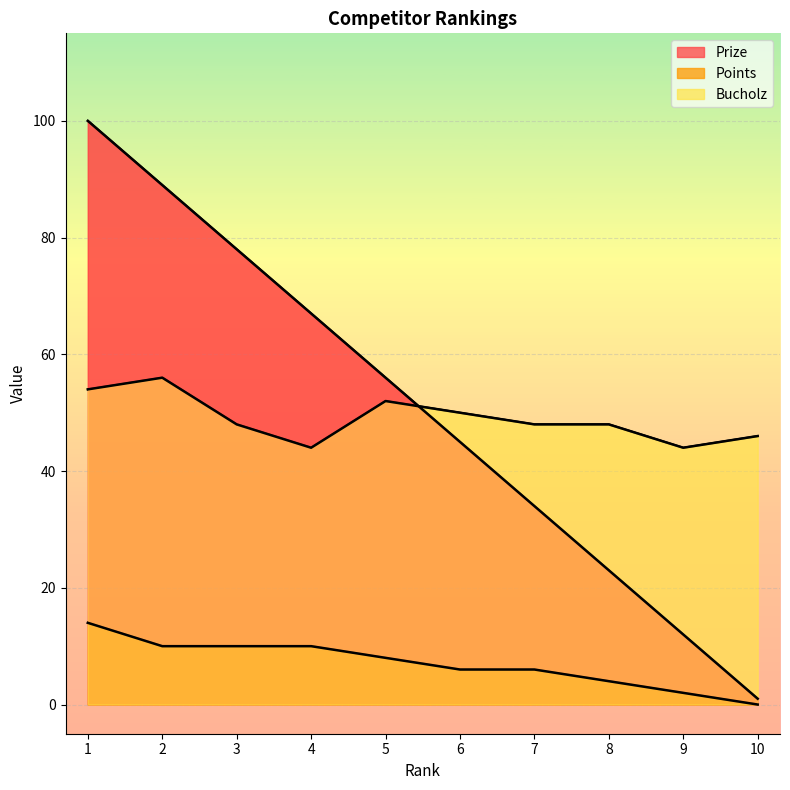

How many data points in Prize are less than 56?

5